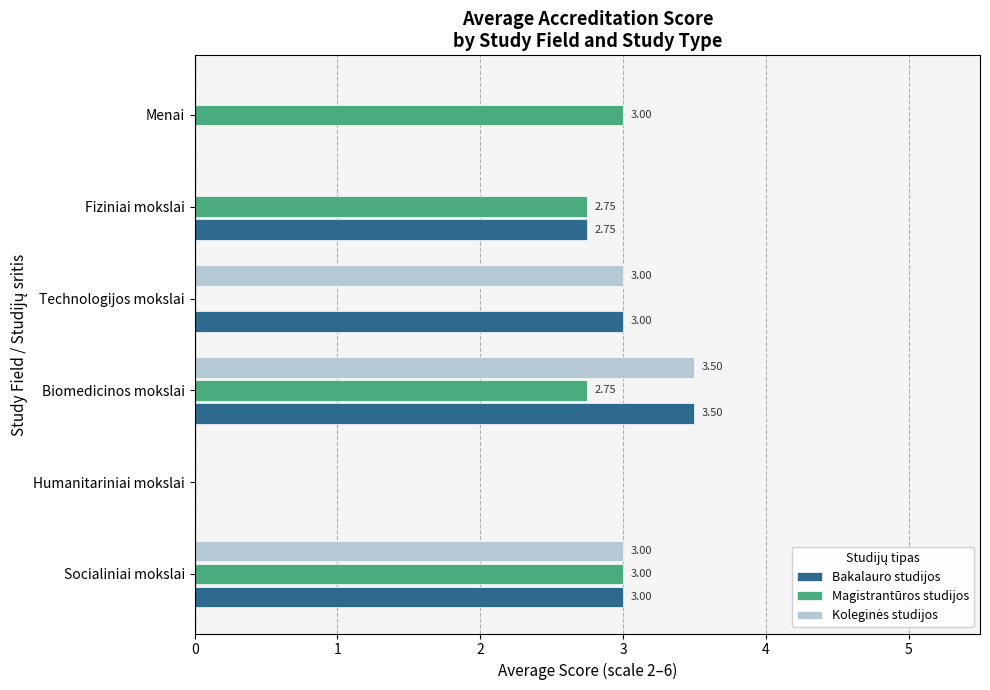

How many positive values does the Bakalauro studijos series have?

4